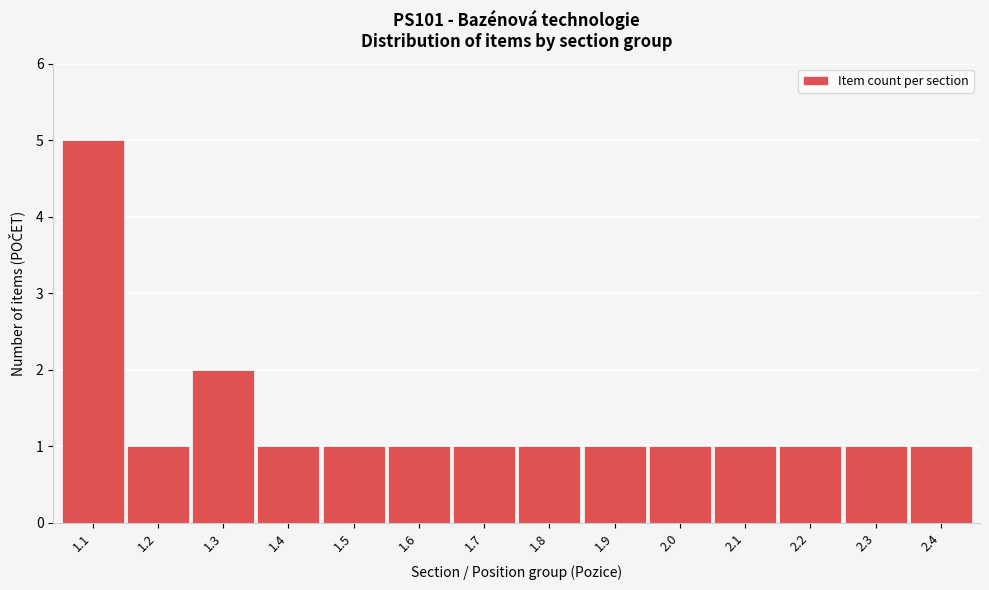

Reading right to left, what are all the values shown in this chart?

2.4=1	2.3=1	2.2=1	2.1=1	2.0=1	1.9=1	1.8=1	1.7=1	1.6=1	1.5=1	1.4=1	1.3=2	1.2=1	1.1=5